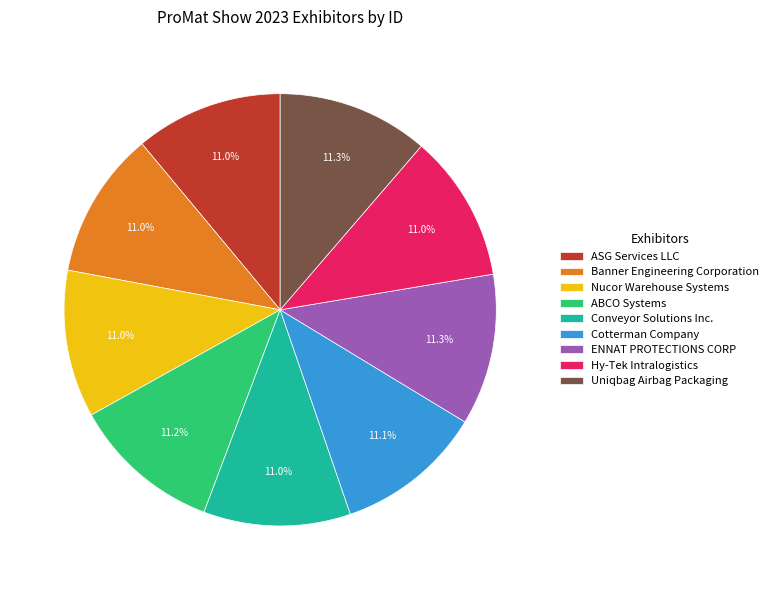

Combined, do Banner Engineering Corporation and Cotterman Company account for over 50%?

No